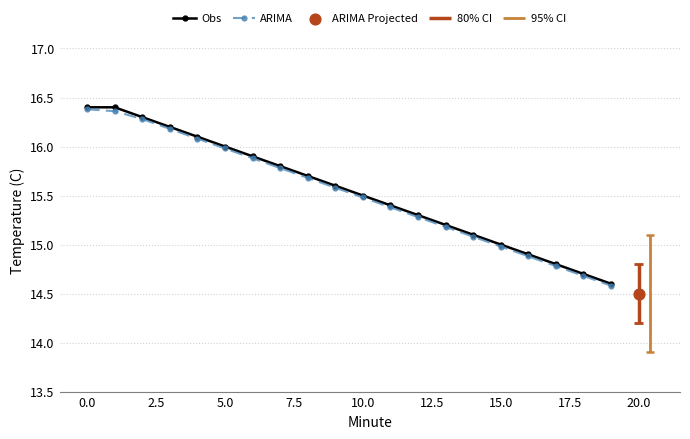

Is the value of Obs at 15 greater than the value of ARIMA at 11?

No